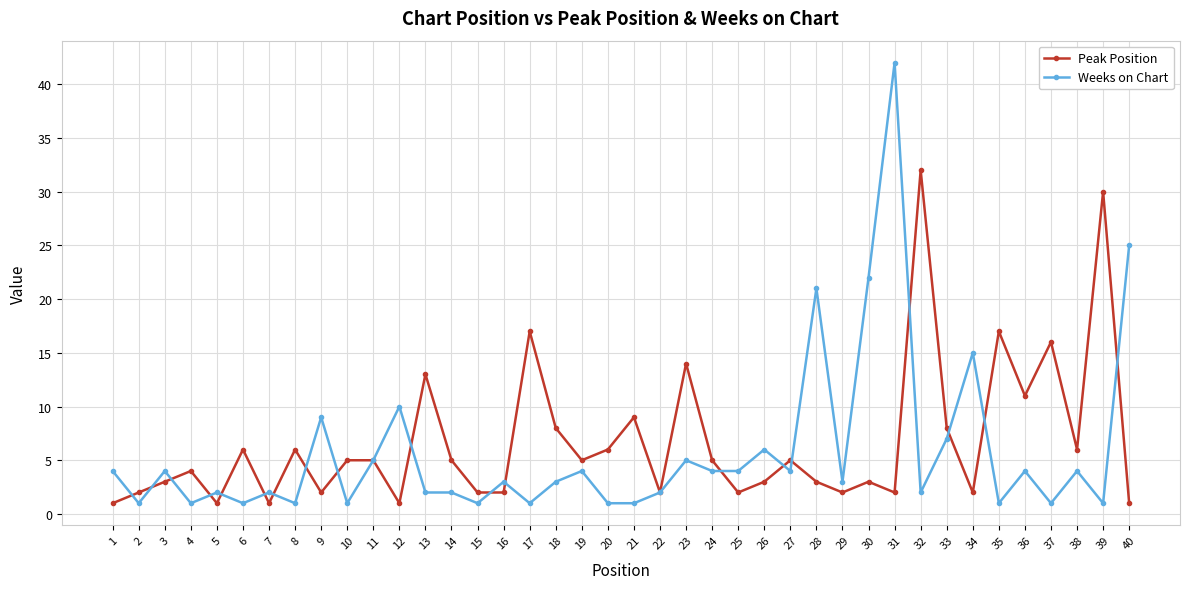

At which category does Peak Position reach its first local valley?

5